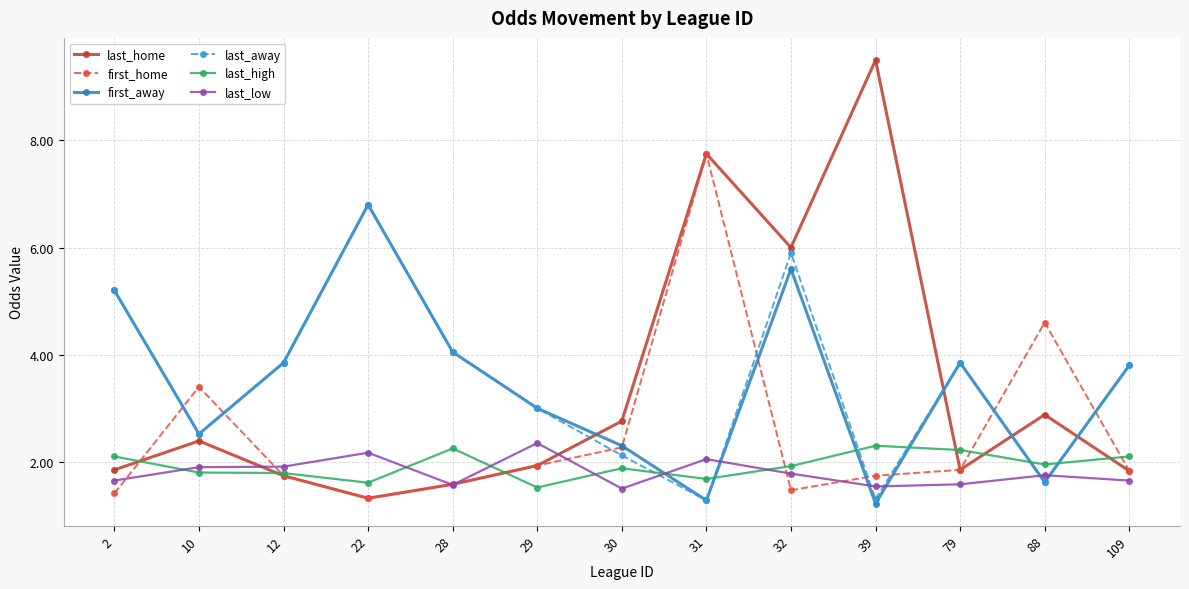

At which label is last_home closest to 5?

32